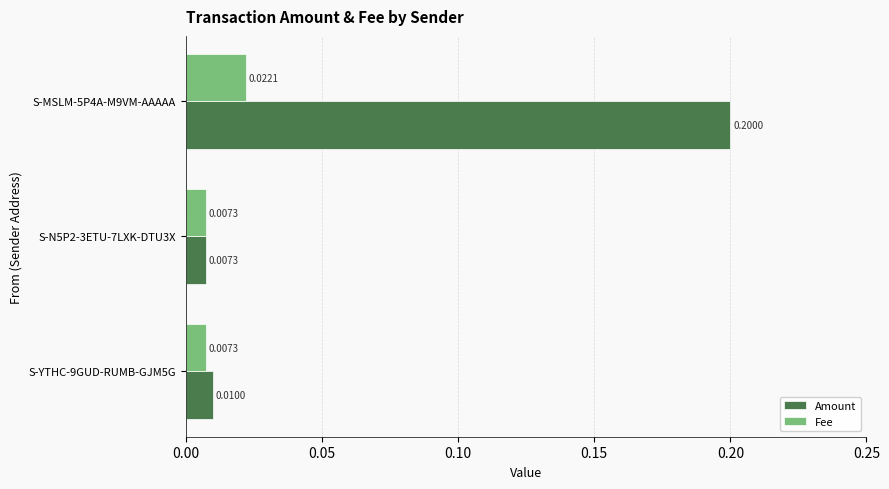

Which series changed the most between S-YTHC-9GUD-RUMB-GJM5G and S-MSLM-5P4A-M9VM-AAAAA?

Amount